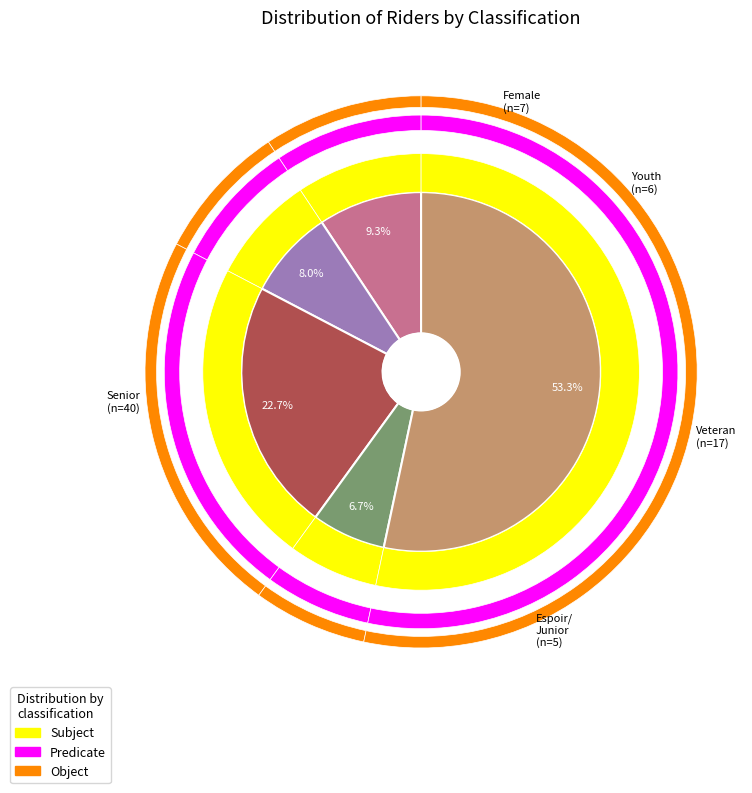

How many segments does this pie chart have?

5